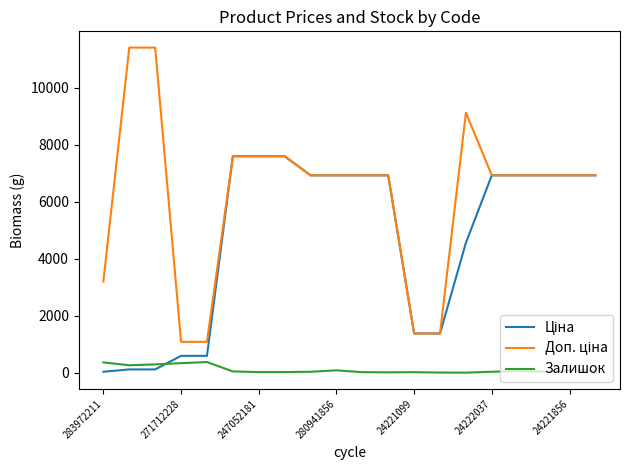

How many intersections are there between Ціна and Залишок?

1